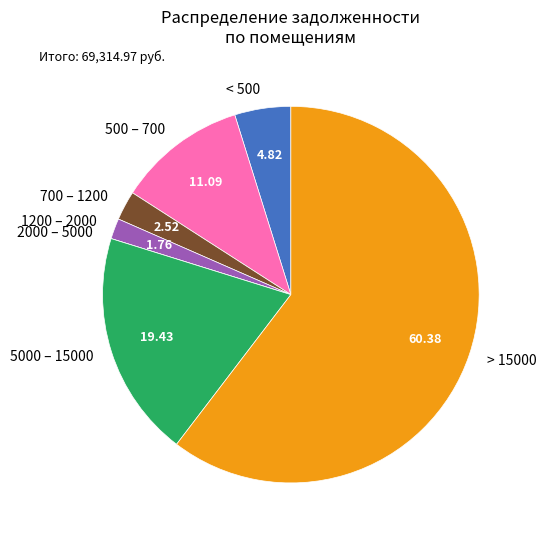

Do 1200 – 2000 and 700 – 1200 together represent more than half of the pie?

No